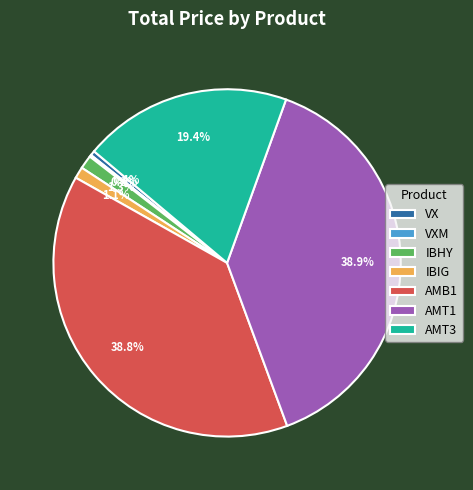

Is the sum of AMT3 and IBHY greater than half?

No